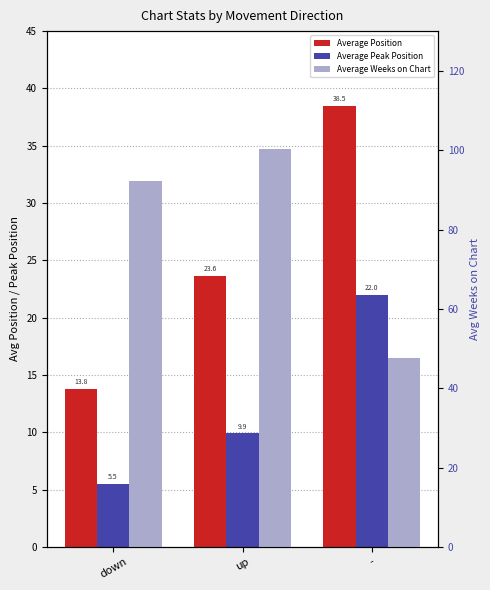

The value of Average Position at down is 13.8. True or false?

True